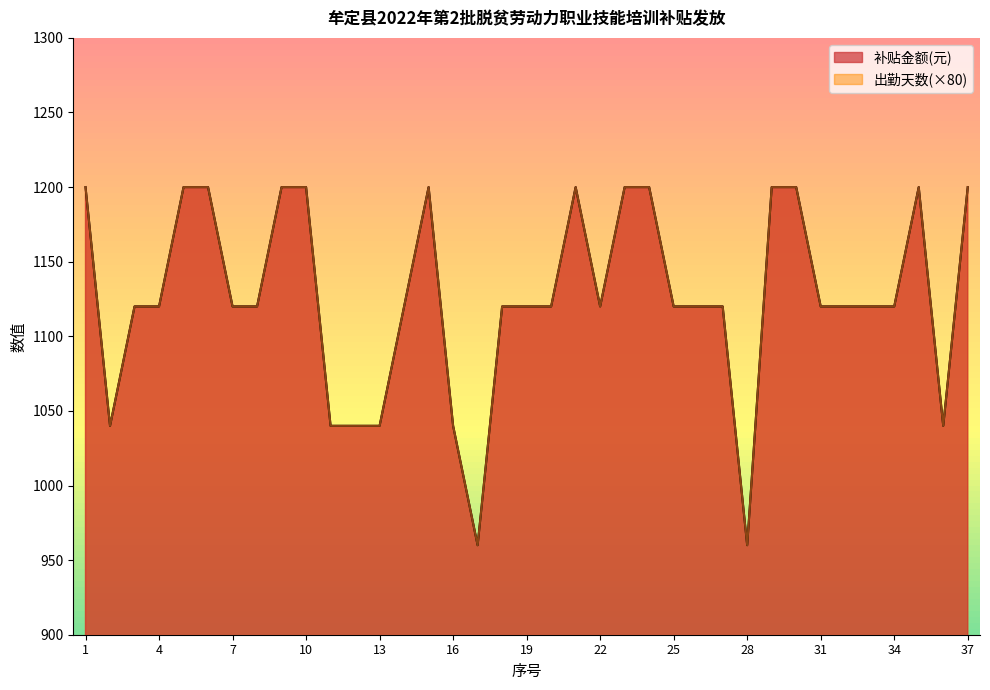

The 补贴金额(元) series shows 1566 at 26. True or false?

False